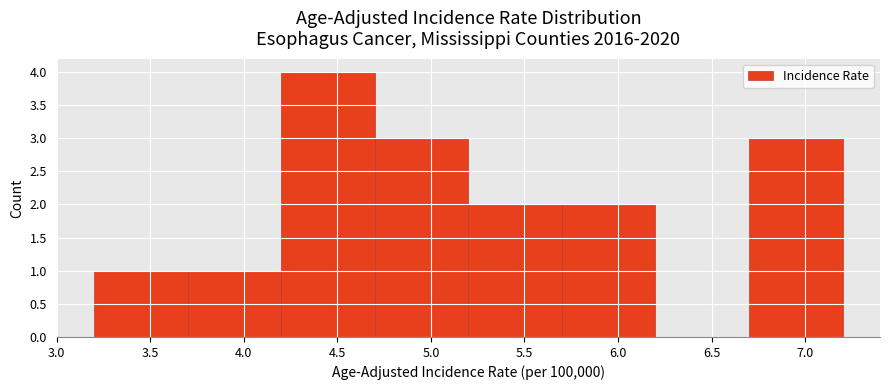

Reading left to right, transcribe this chart: for each bar, give the range it covers on the x-axis and its height. The values are not printed on the chart, so give them approximately, as read against the axis.

3.2 to 3.7: 1
3.7 to 4.2: 1
4.2 to 4.7: 4
4.7 to 5.2: 3
5.2 to 5.7: 2
5.7 to 6.2: 2
6.2 to 6.7: 0
6.7 to 7.2: 3